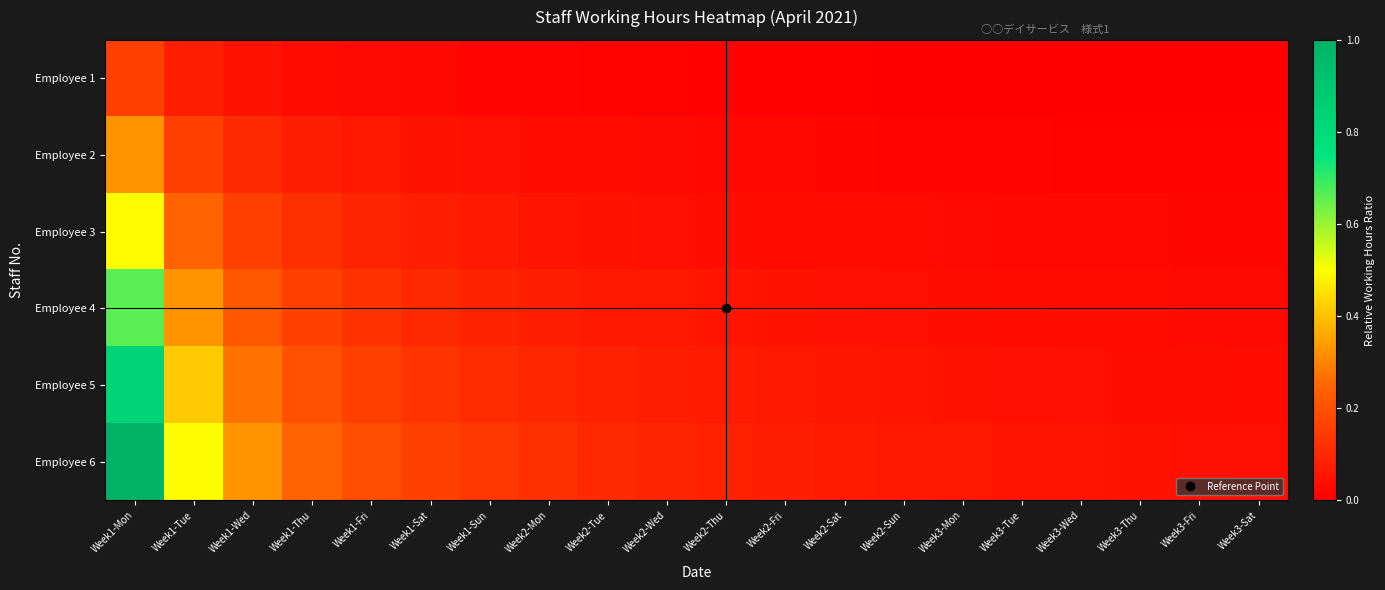

Which has a higher value, Week1-Mon or Week2-Wed?

Week1-Mon